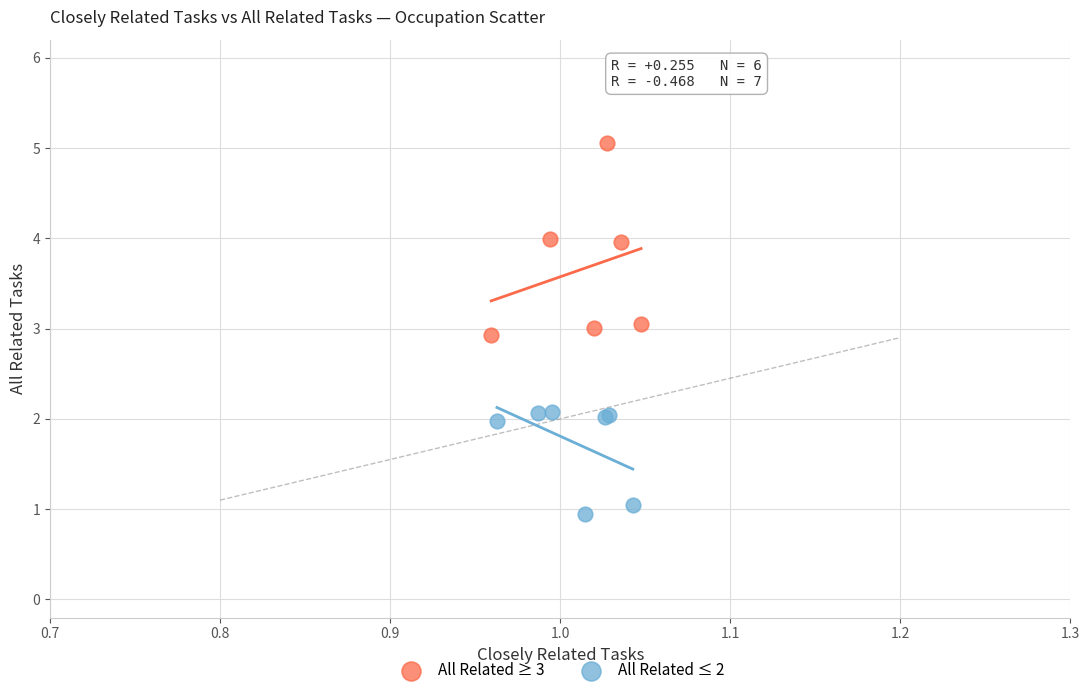

Which series reaches the maximum Y coordinate?

All Related ≥ 3